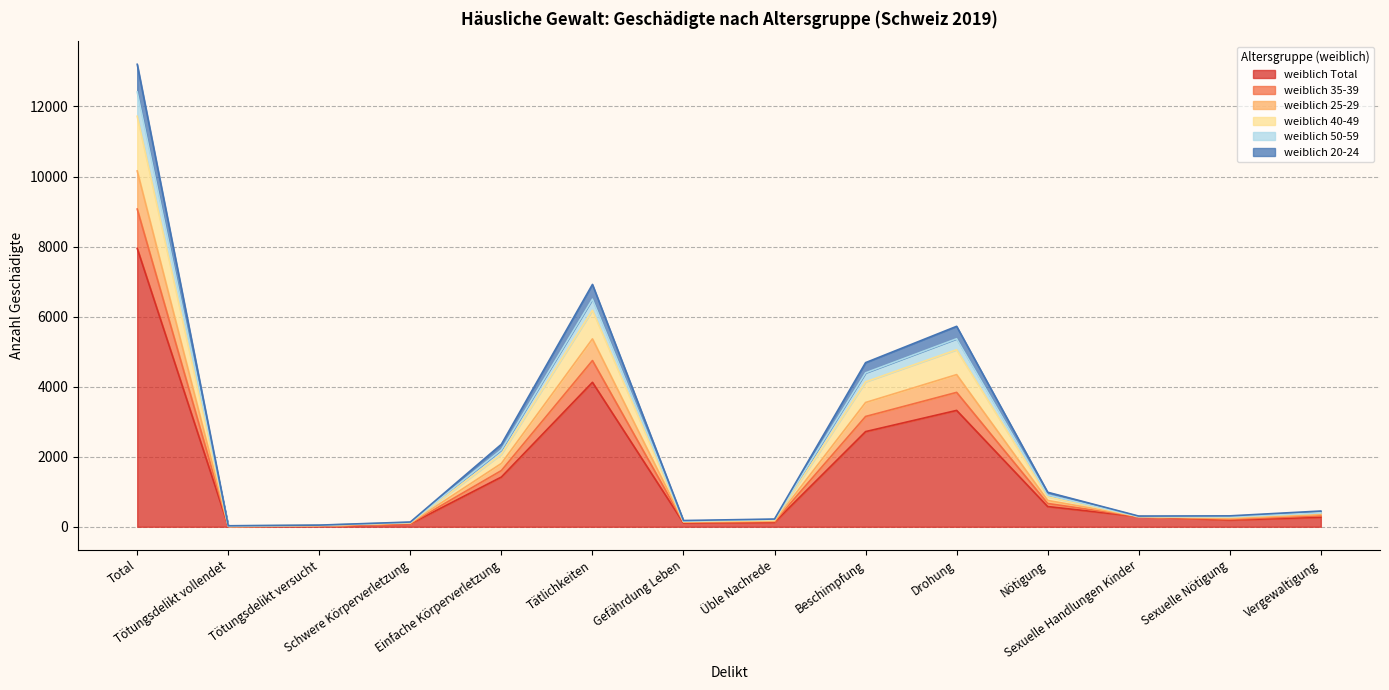

How many lines are shown in the chart?

6